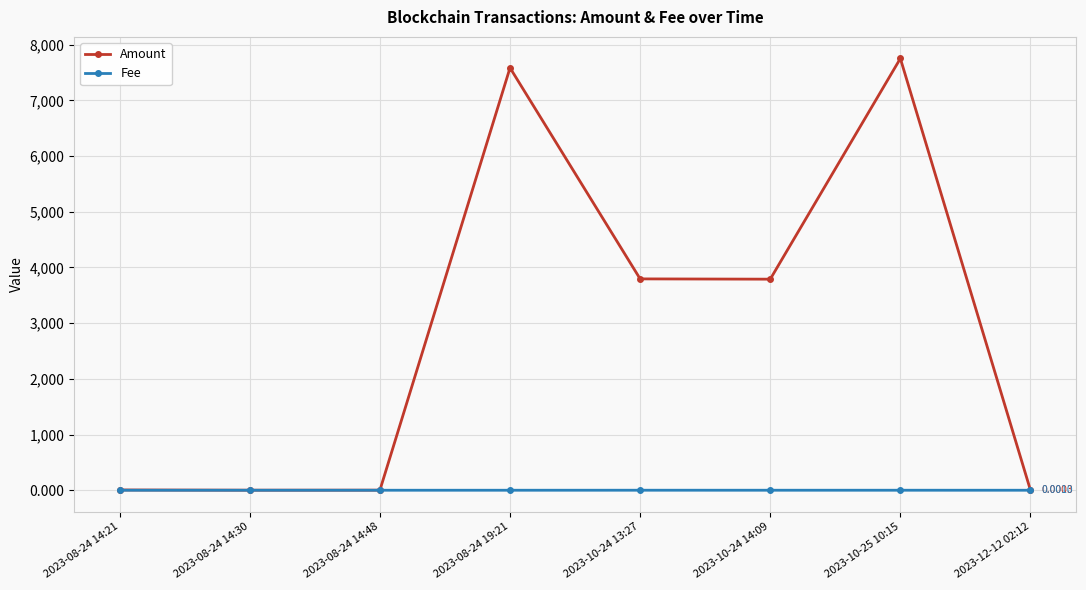

Which series has the largest total across all categories?

Amount